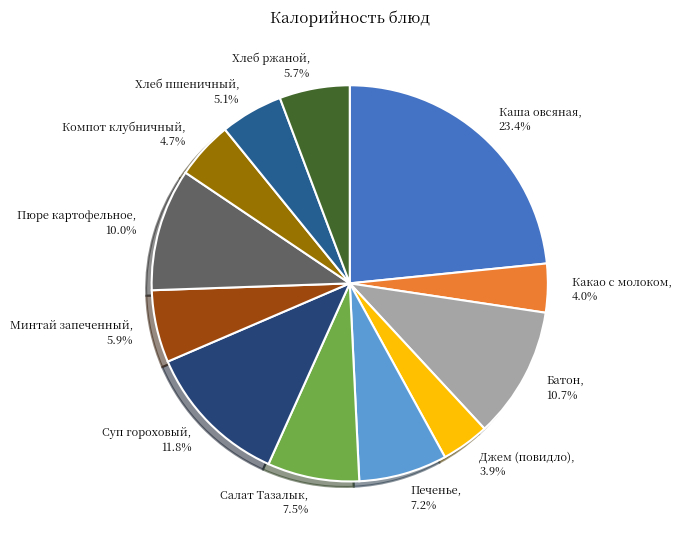

Is there any slice that represents more than half of the pie?

No